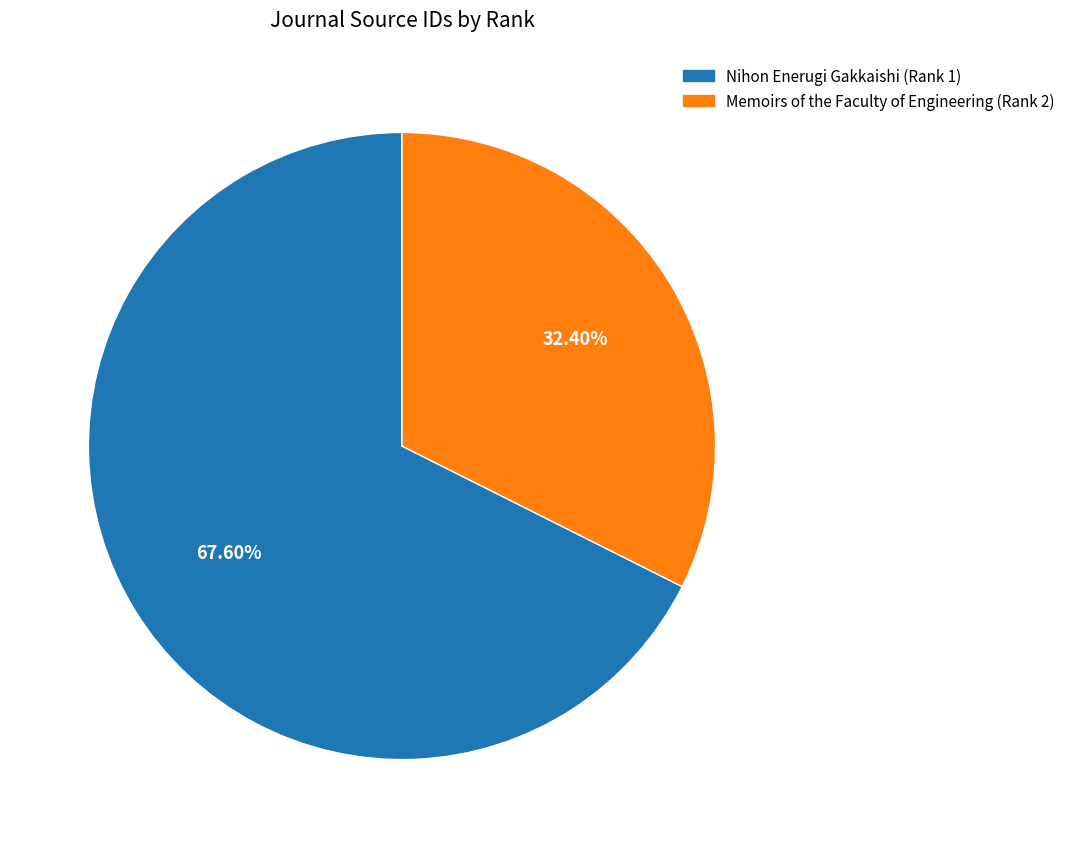

Which category has the smallest portion of the pie?

Memoirs of the Faculty of Engineering (Rank 2)